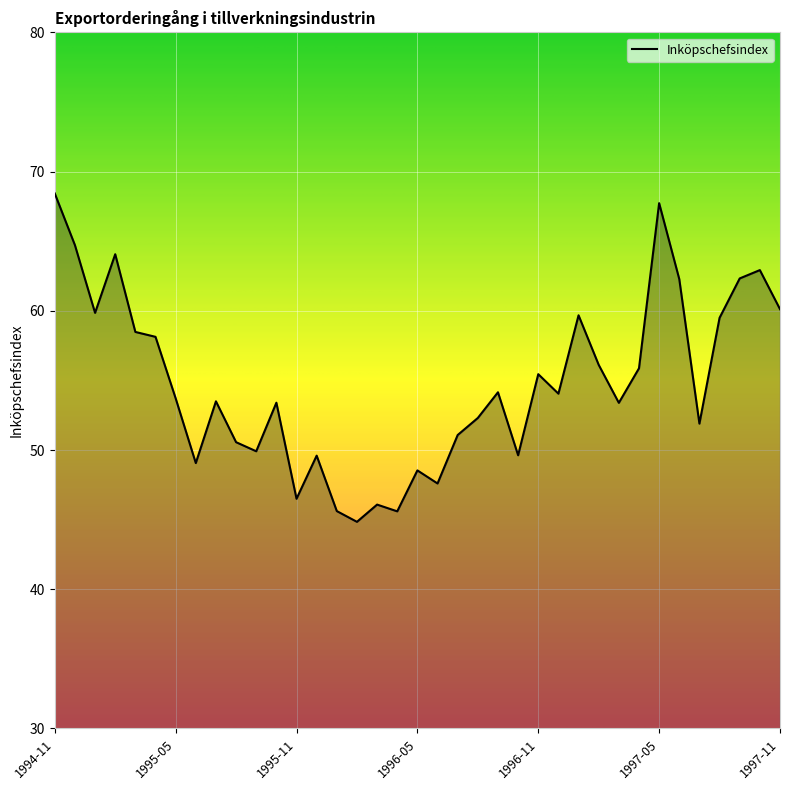

True or false: there are more than 0 points higher than both neighbors.

True